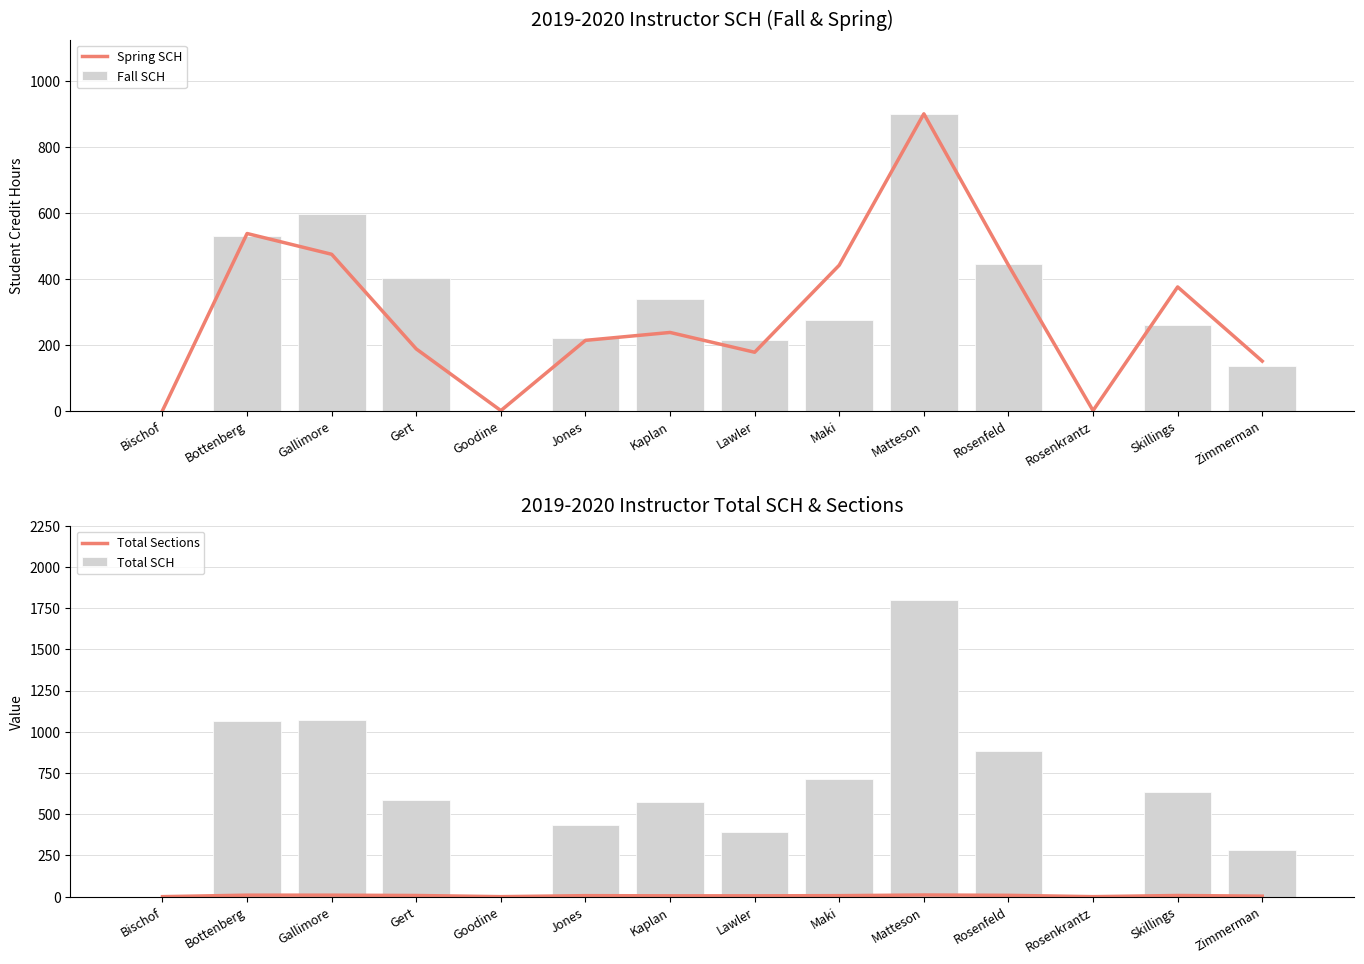

How many values in the Total SCH series exceed 589?

6